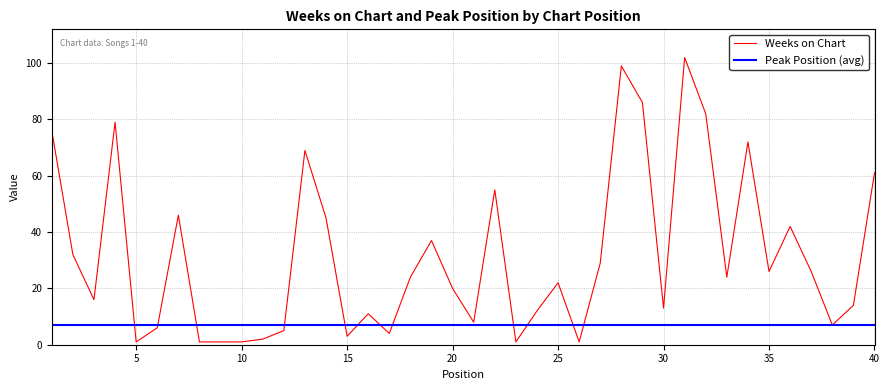

At which category does the data reach its first local peak?

4